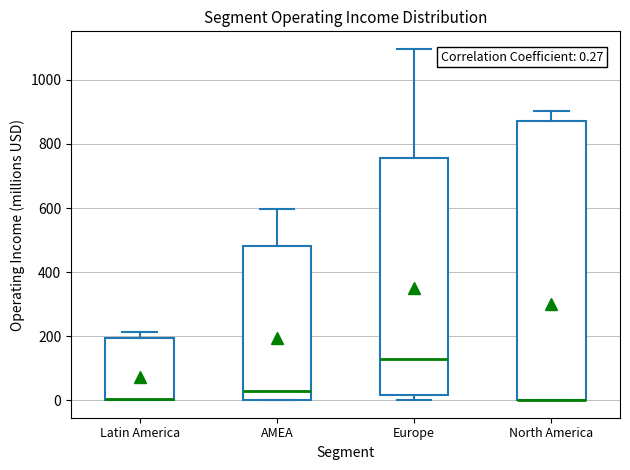

Which box is the tallest, from its lower edge to its upper edge?

North America